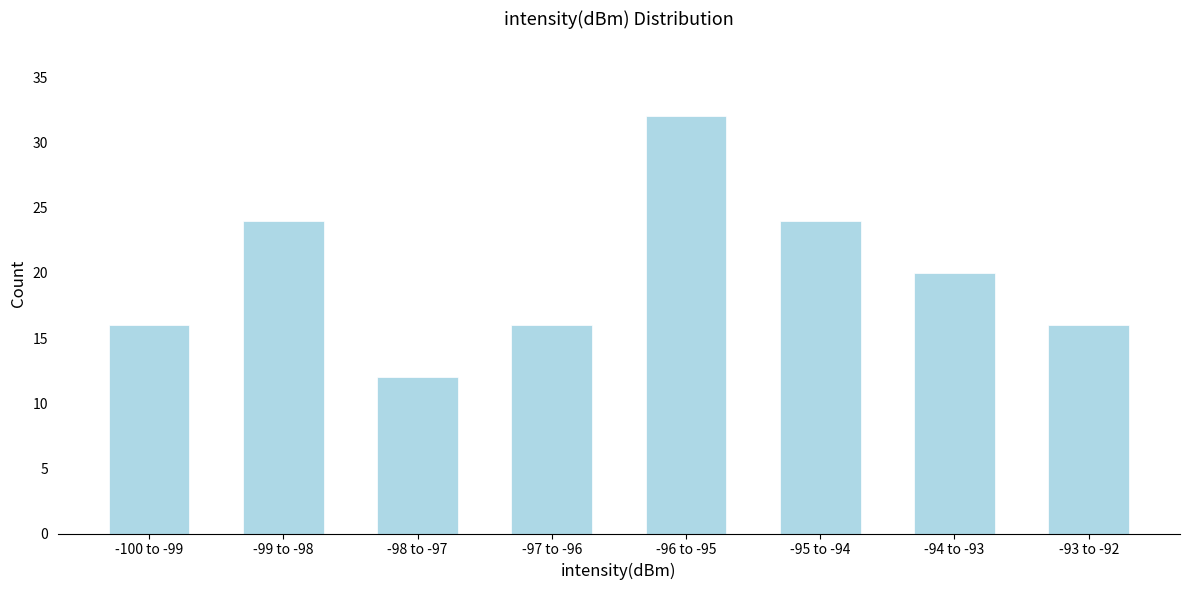

Reading left to right, extract all data points from this chart.

16	24	12	16	32	24	20	16